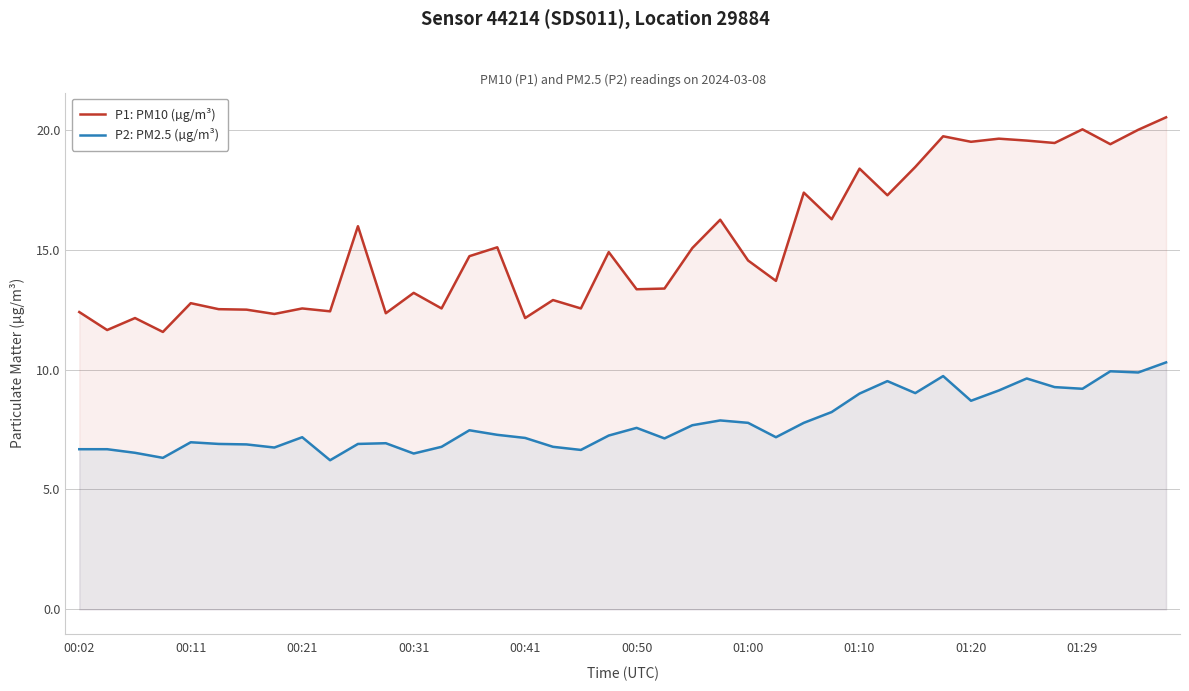

What is the average value of the P2: PM2.5 (µg/m³) series?

7.8